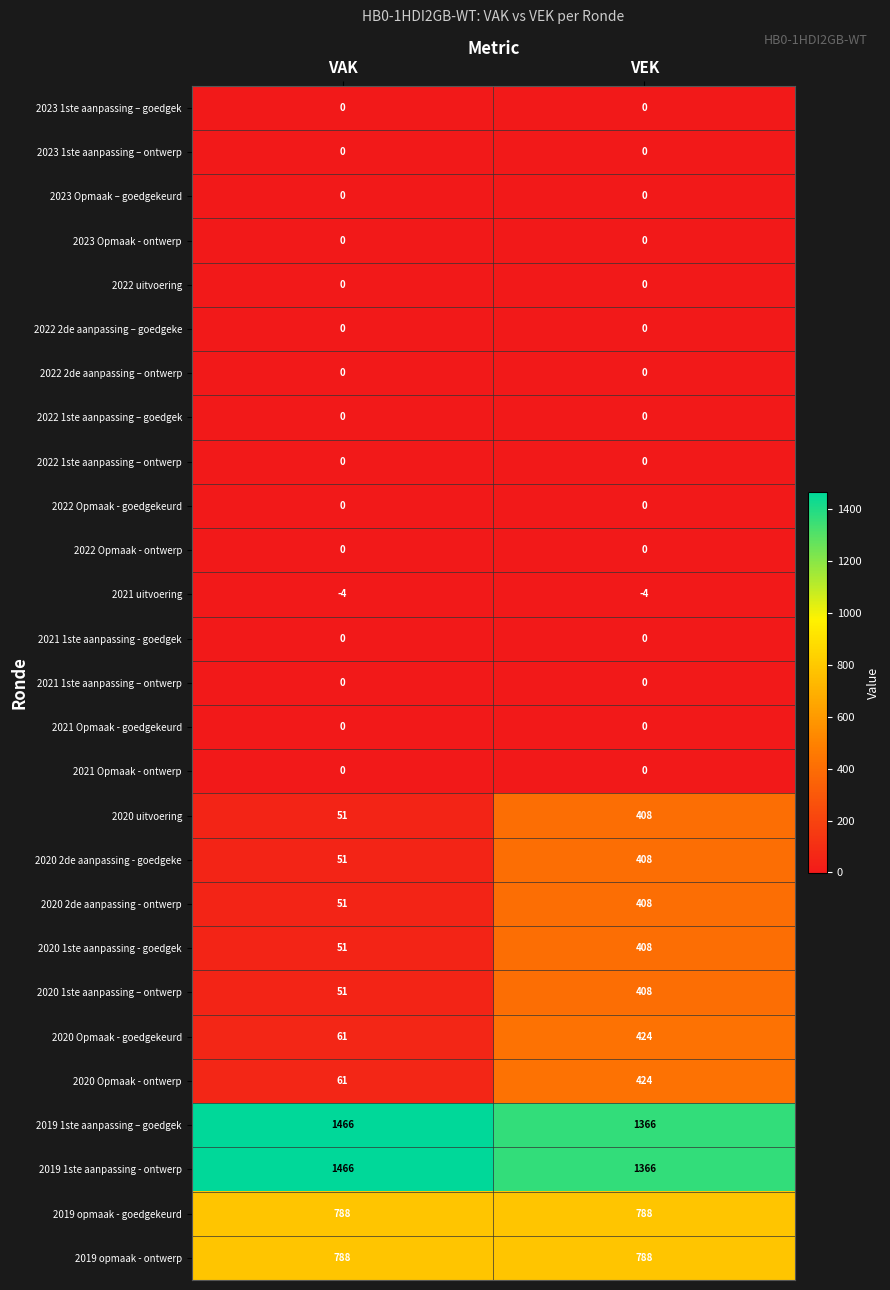

What is the approximate value of 2021 uitvoering at VEK?

-4